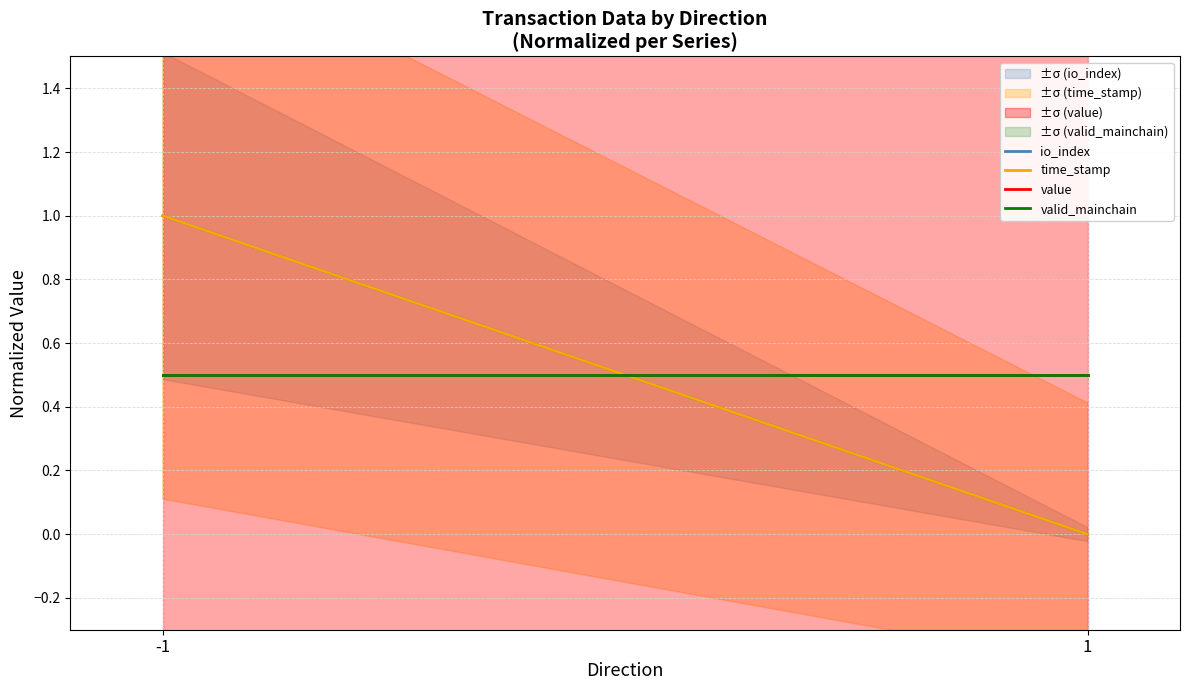

What is the difference between the maximum and minimum values in the time_stamp series?

1.0